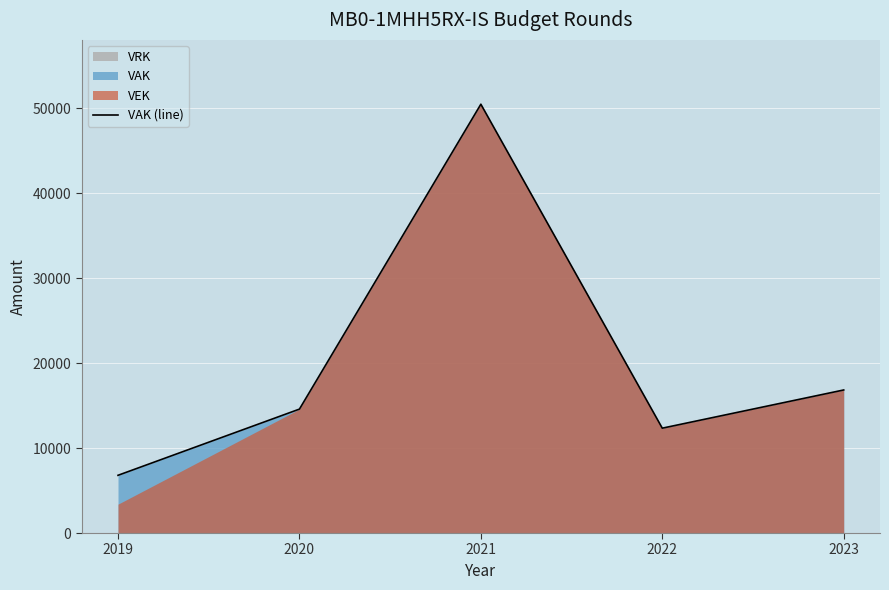

Which label corresponds to the largest value in the chart?

2021